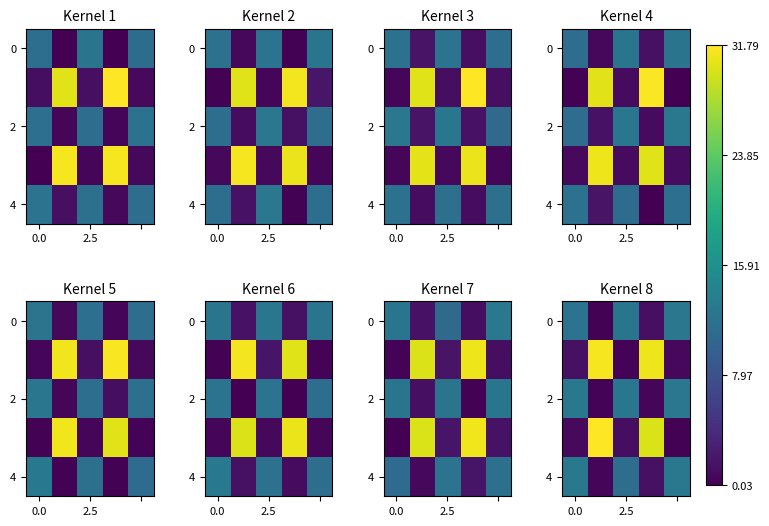

Between 3 and 2.5, which is larger?

3